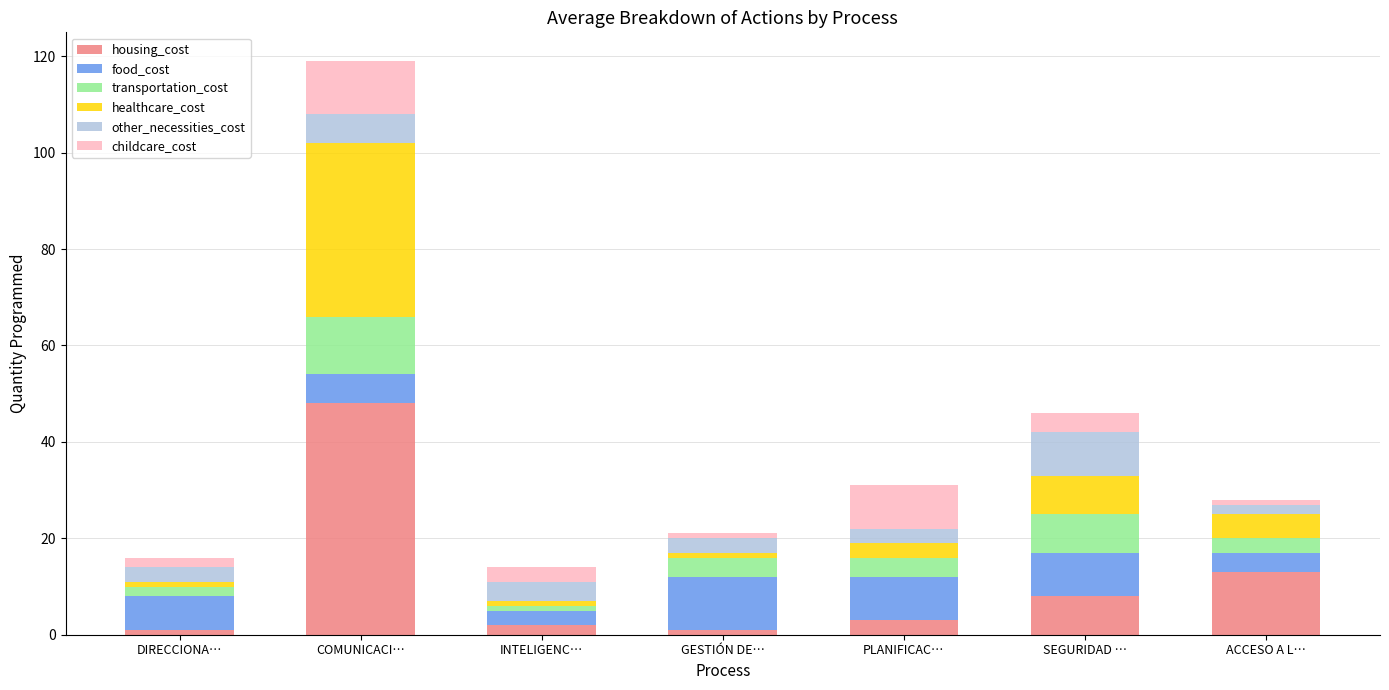

How many bars are there in total?

7